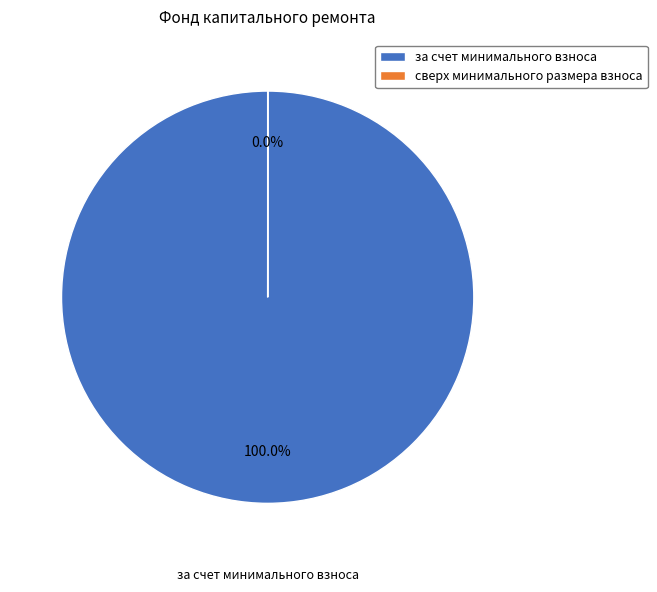

To the nearest percent, what is the difference between the largest and smallest slice percentages?

100%